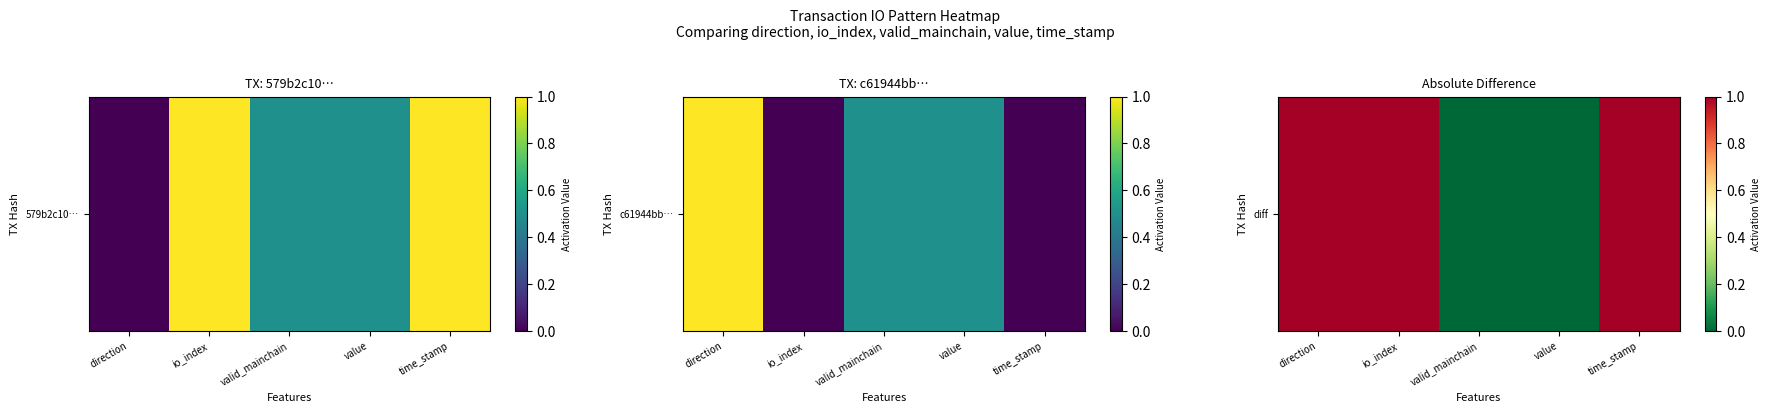

True or false: the data shows 0 at value.

False